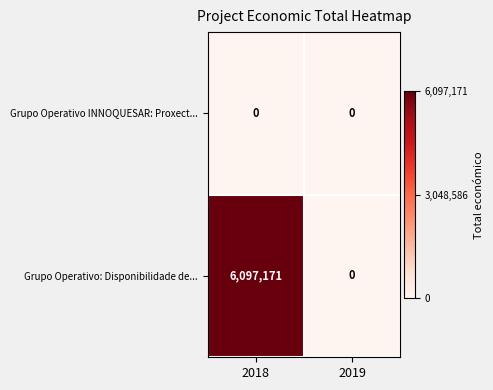

Reading left to right, list all the values displayed in this chart.

Grupo Operativo INNOQUESAR: Proxect...: 2018=0	2019=0
Grupo Operativo: Disponibilidade de...: 2018=6097171	2019=0